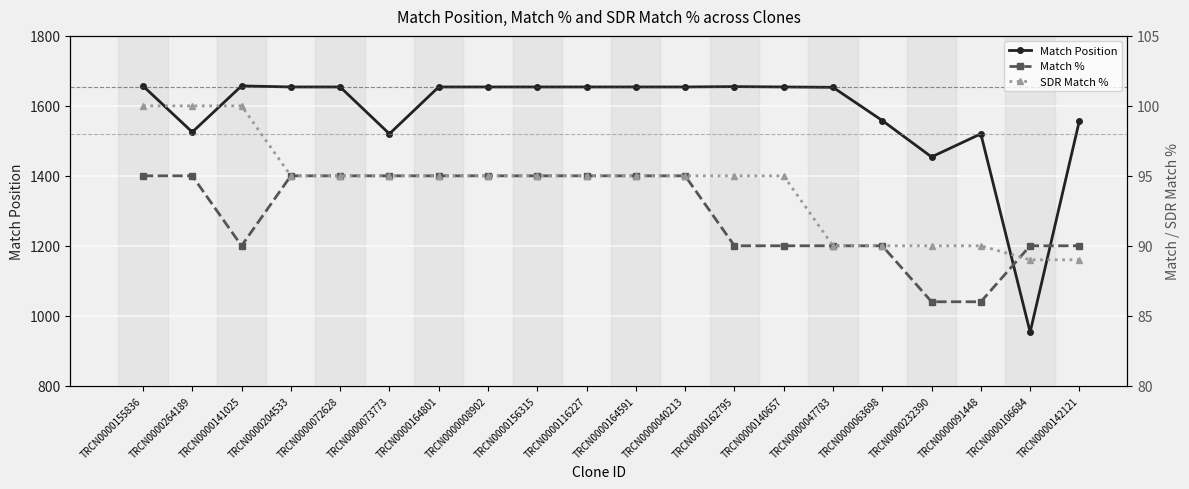

What position from the left is TRCN0000232390?

17